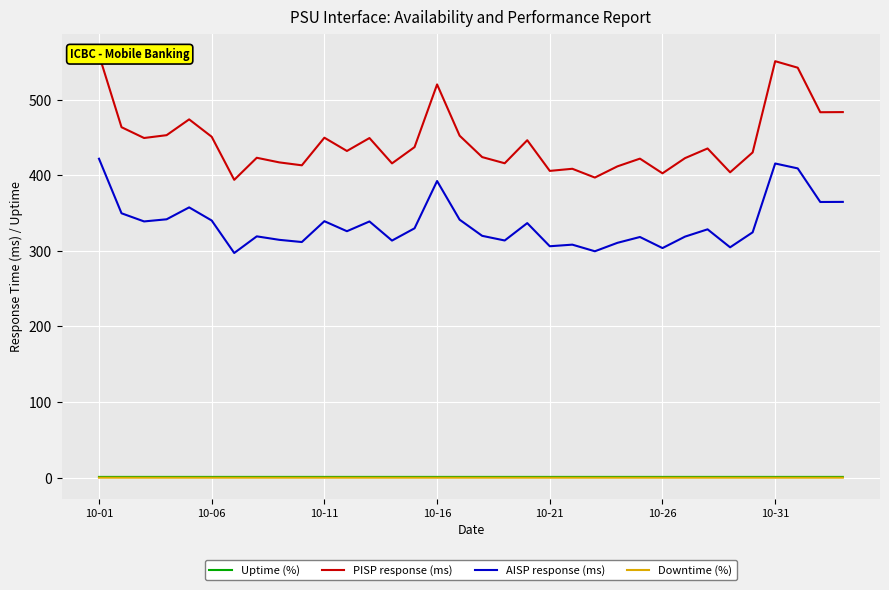

At which category is the sum across all series the highest?

10-01